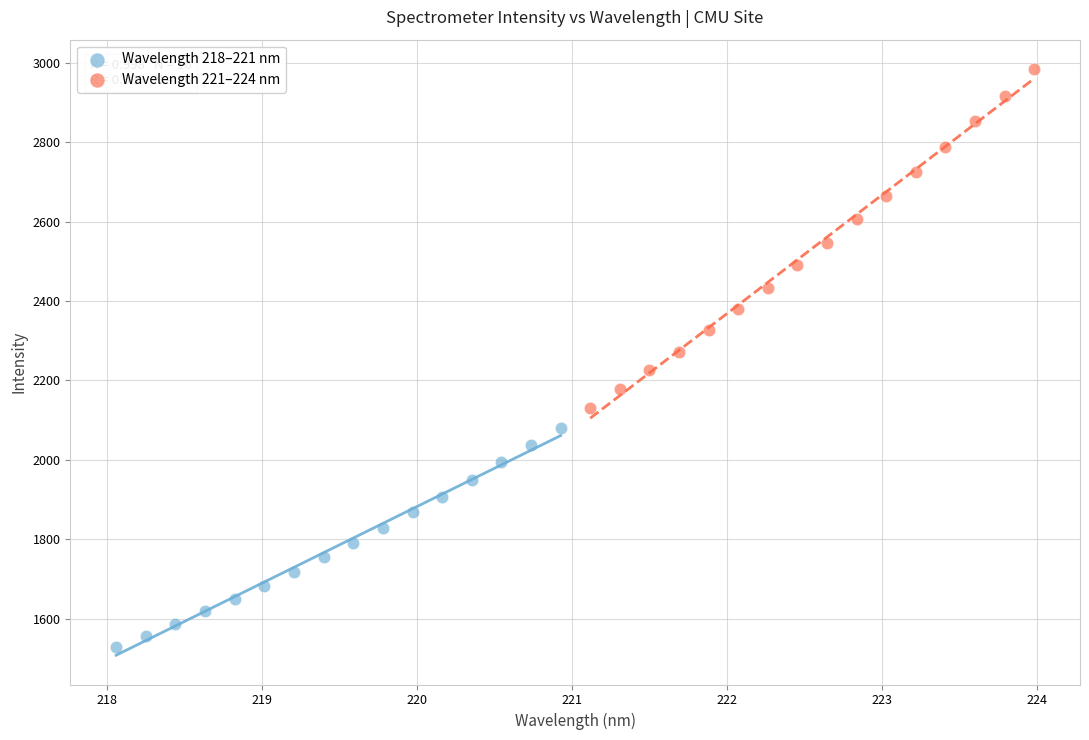

Which series has the largest Y range (max minus min)?

Wavelength 221–224 nm